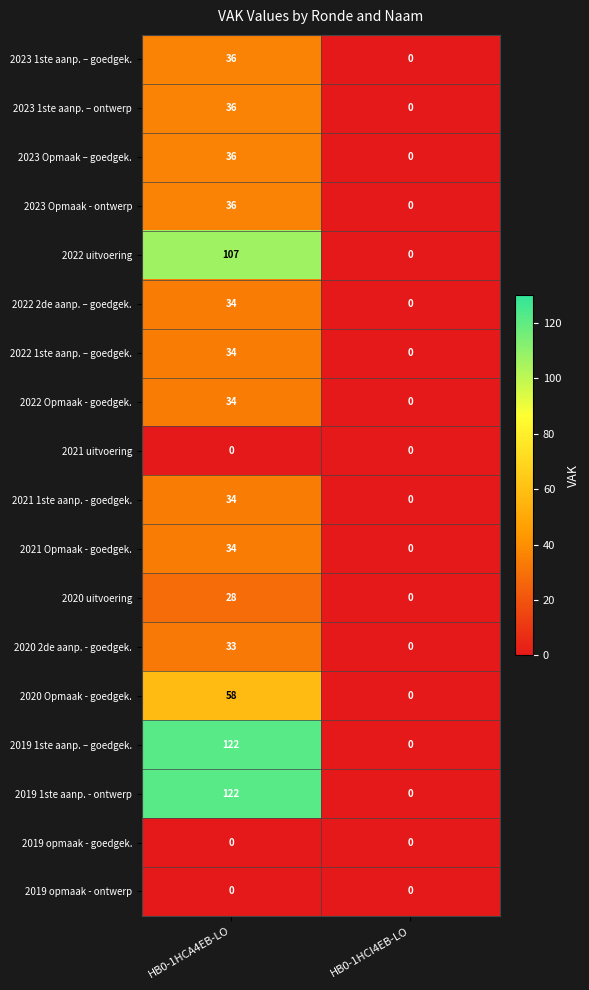

What is the difference between the 2023 Opmaak - ontwerp values at HB0-1HCI4EB-LO and HB0-1HCA4EB-LO?

36